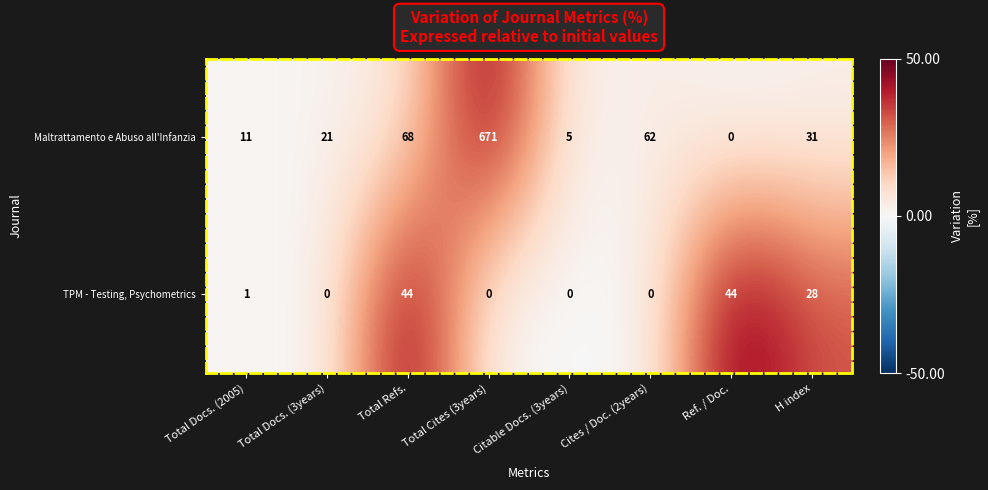

At which label is TPM - Testing, Psychometrics closest to 22?

H index